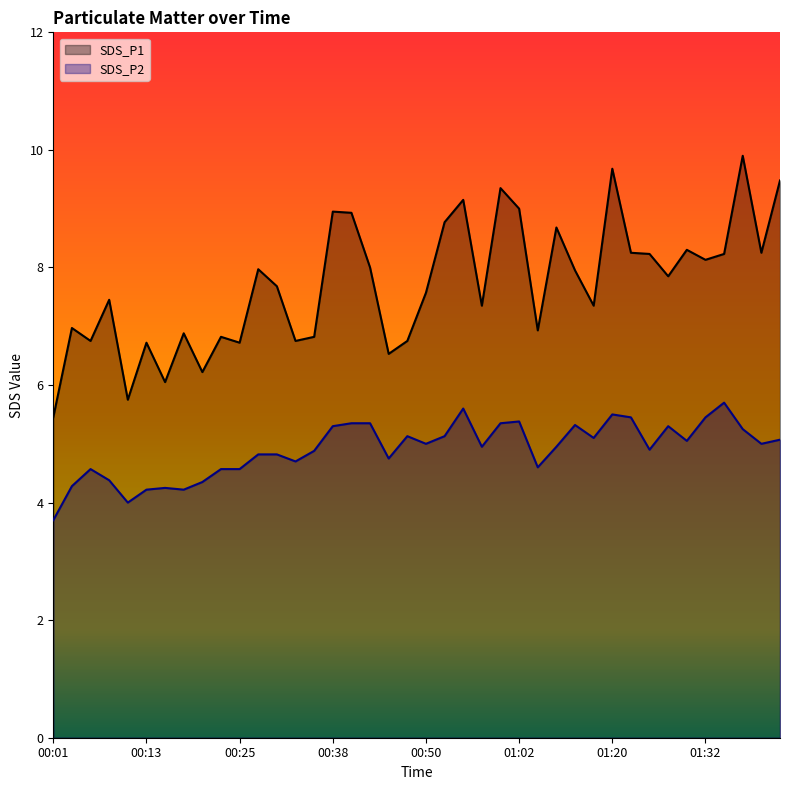

Read the SDS_P1 value at 00:55.

9.2